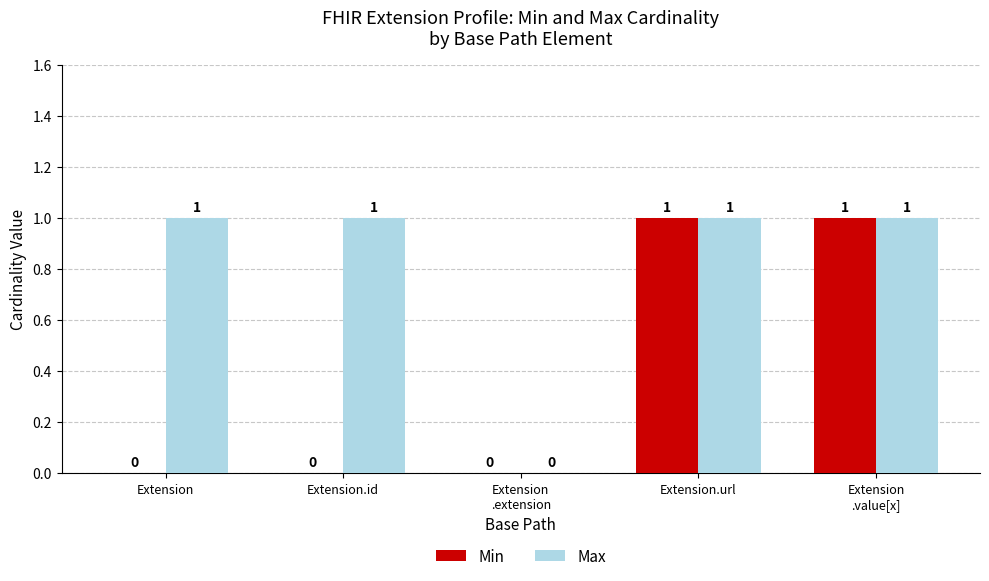

Reading left to right, transcribe all the data shown in this chart.

Min: 0	0	0	1	1
Max: 1	1	0	1	1